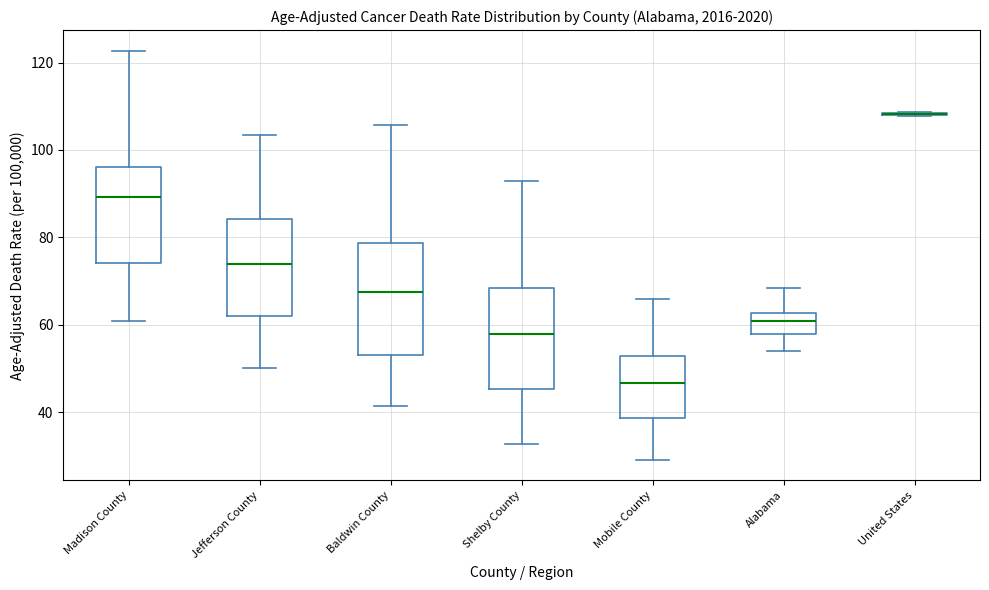

Where does the upper whisker of the box for Mobile County end on the y-axis? The values are not printed on the chart, so give them approximately, as read against the axis.

66